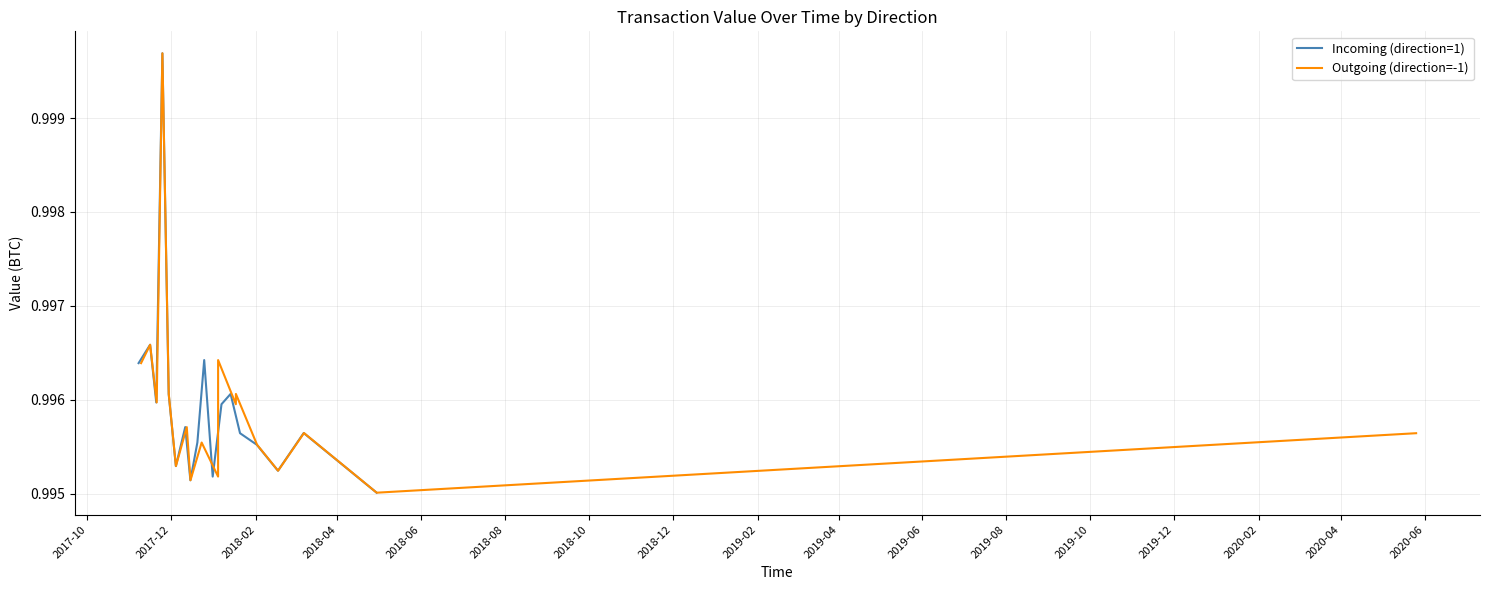

After their last crossing, which series has the higher values: Outgoing (direction=-1) or Incoming (direction=1)?

Outgoing (direction=-1)